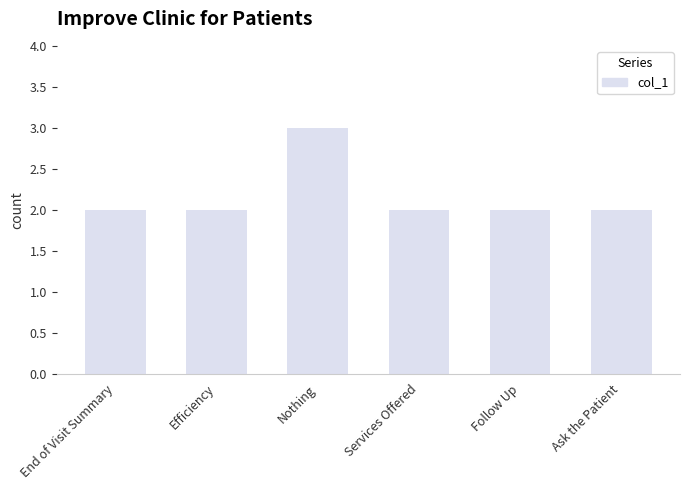

What is the smallest value displayed?

2